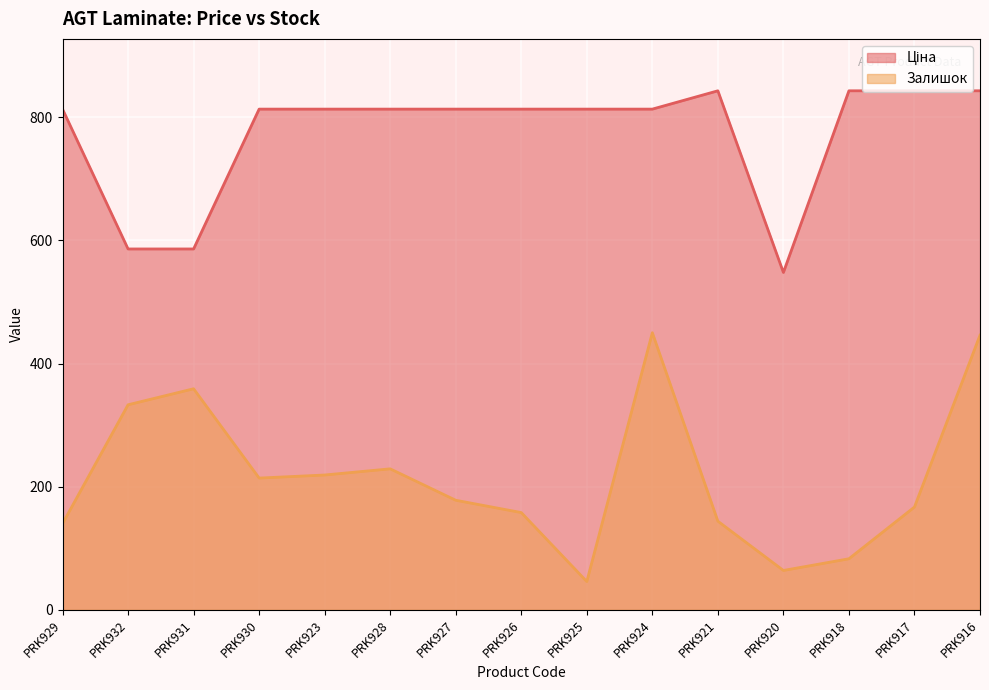

How many lines are shown in the chart?

2